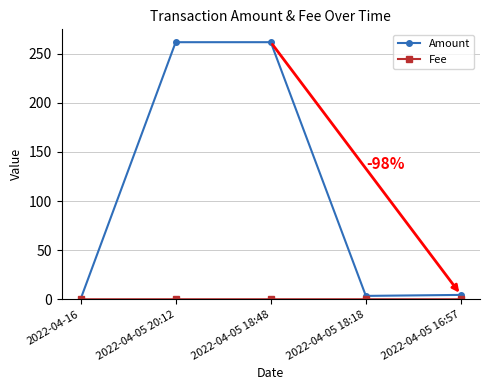

Which series has the widest spread of values?

Amount